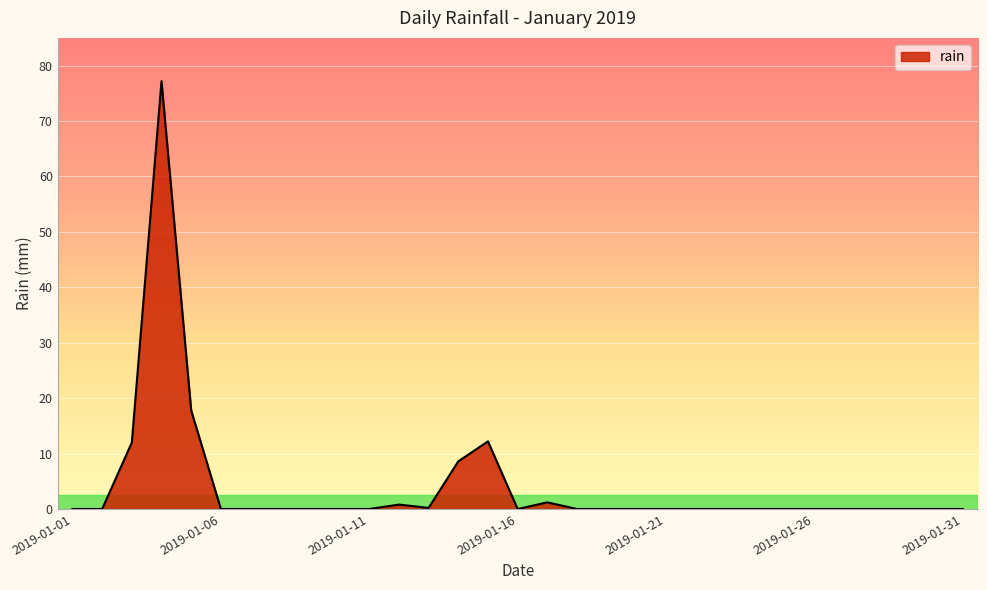

What is the difference between the maximum and minimum values?

77.2